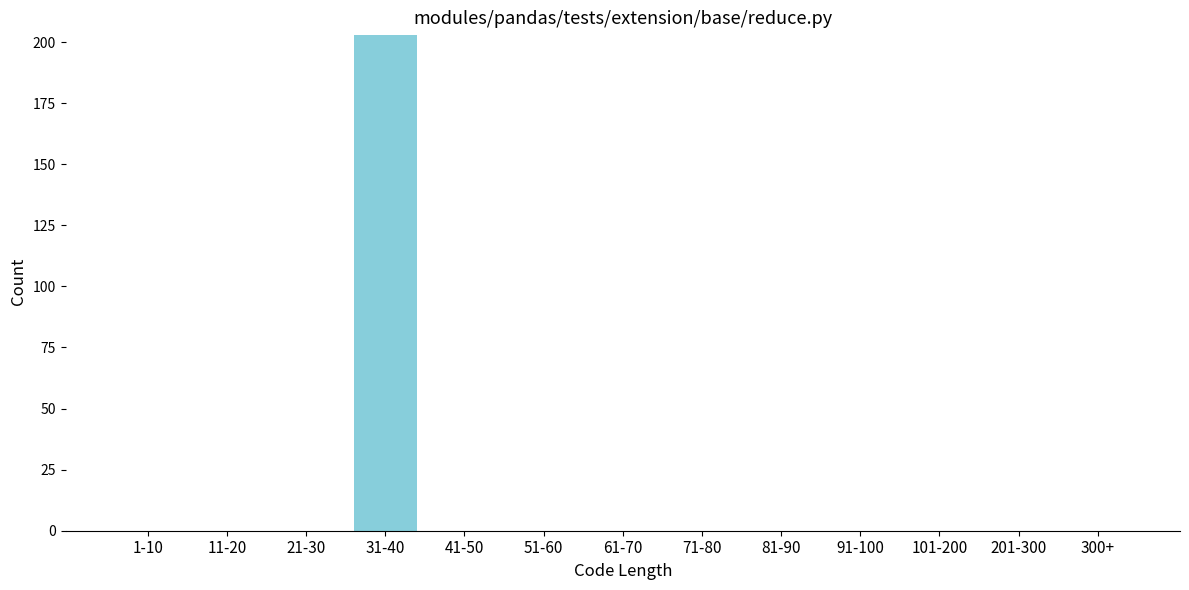

Reading left to right, list all the values displayed in this chart.

1-10=0	11-20=0	21-30=0	31-40=203	41-50=0	51-60=0	61-70=0	71-80=0	81-90=0	91-100=0	101-200=0	201-300=0	300+=0